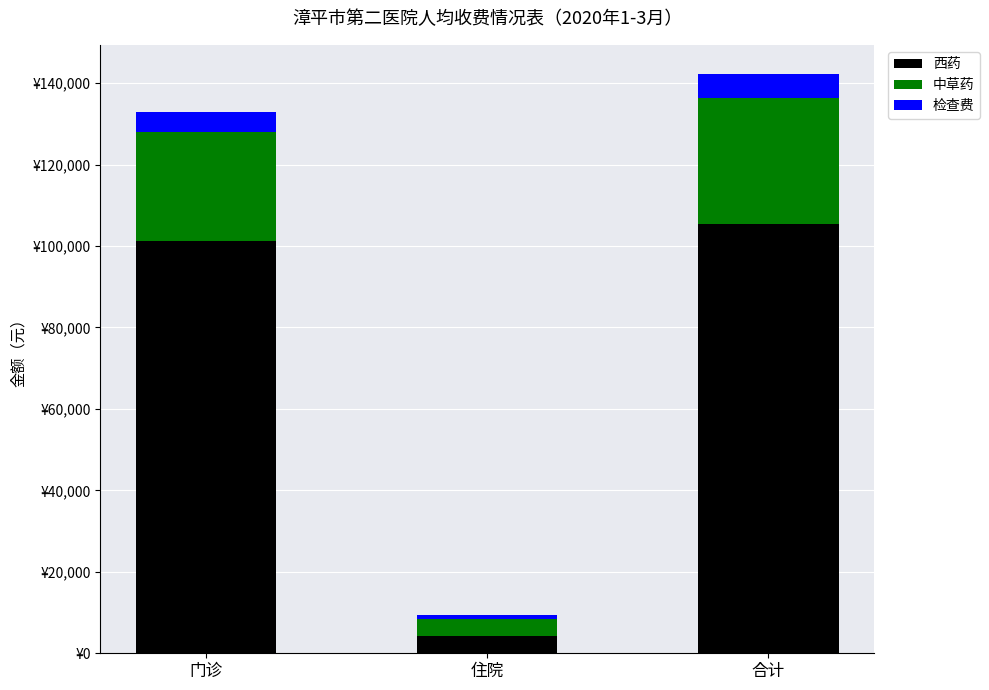

List the series in order of their peak value, lowest first.

检查费, 中草药, 西药